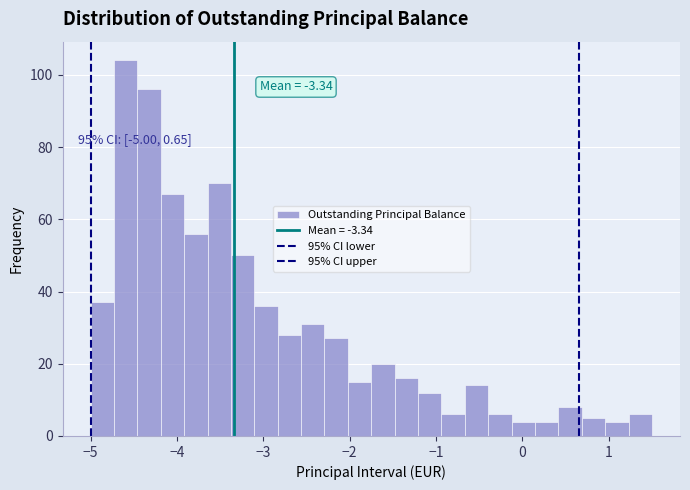

Read against the x-axis, roughly where is the centre of the tallest bar?

-4.6